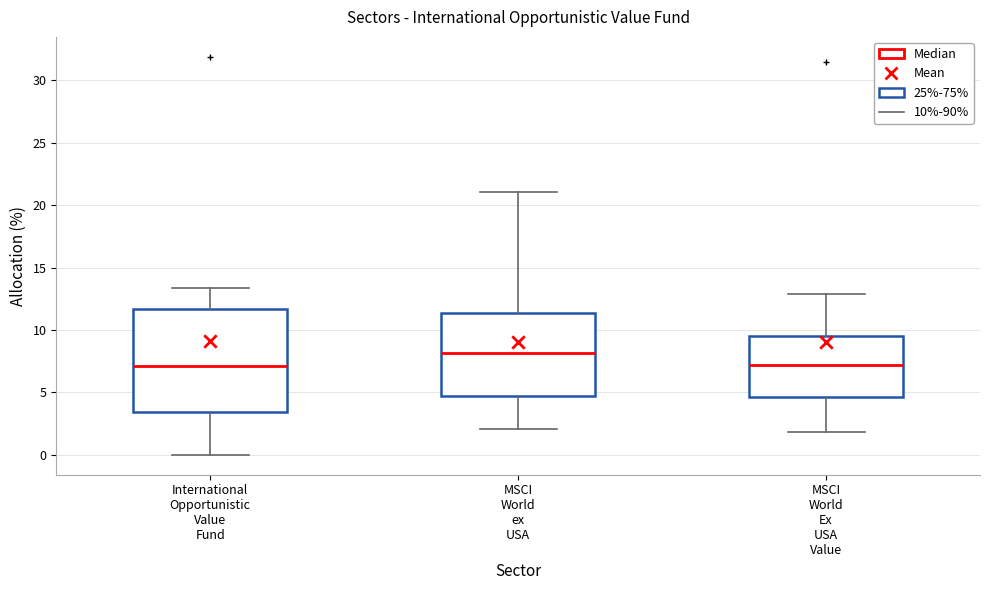

Where does the lower whisker of the box for International Opportunistic Value Fund end on the y-axis? The values are not printed on the chart, so give them approximately, as read against the axis.

0.0